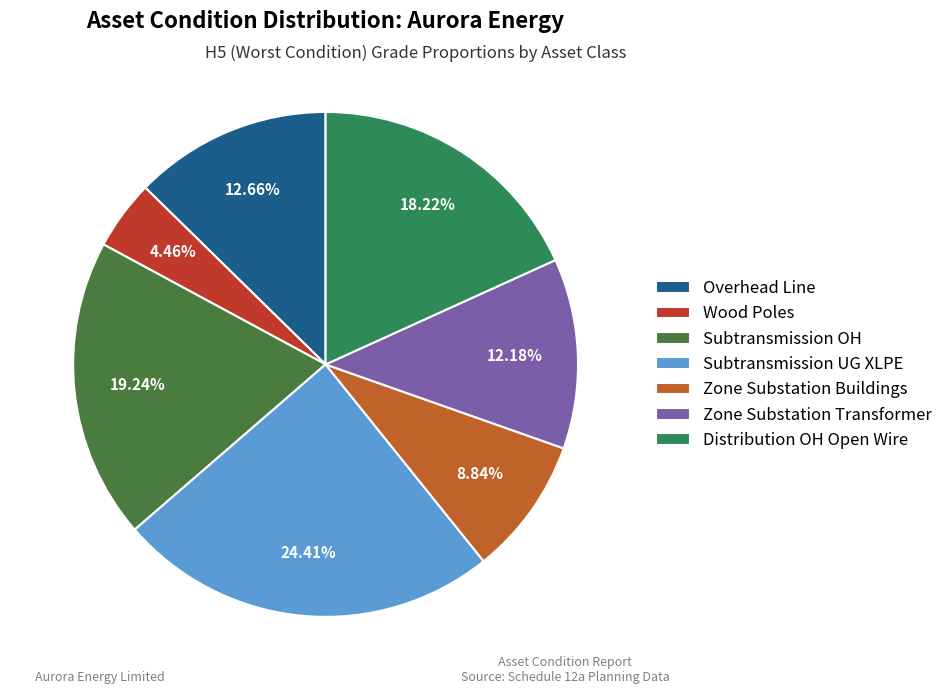

To the nearest percent, what percentage of the pie is Overhead Line?

13%